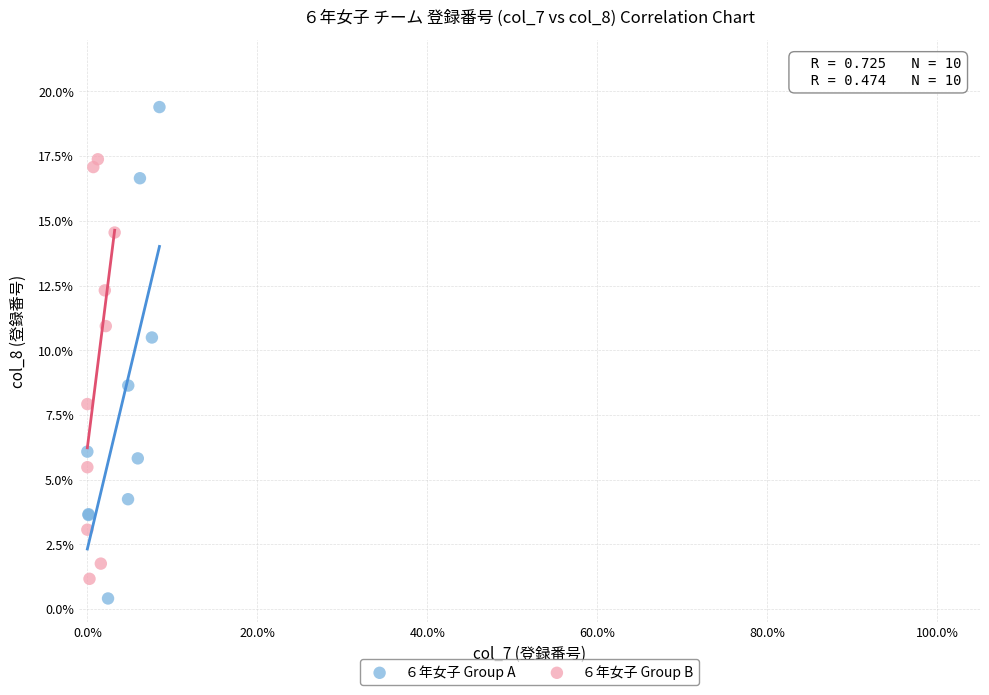

What are all the series names shown in the legend?

６年女子 Group A, ６年女子 Group B